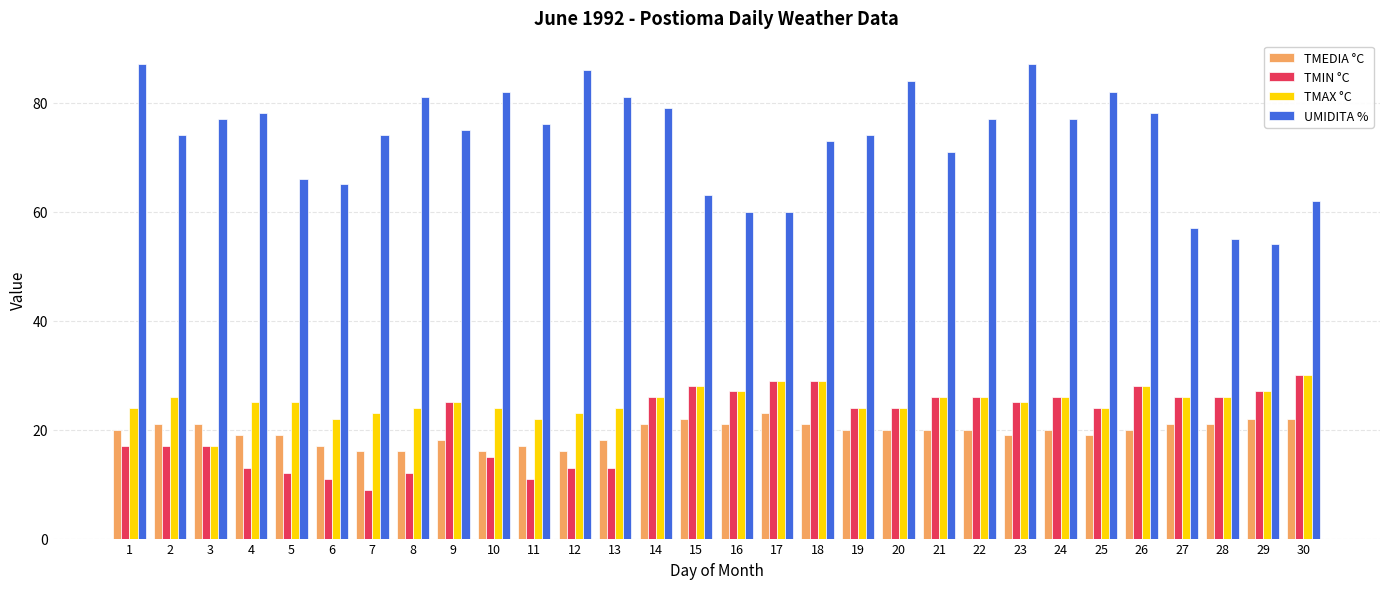

Is it true that TMIN °C equals 9 at 16?

False